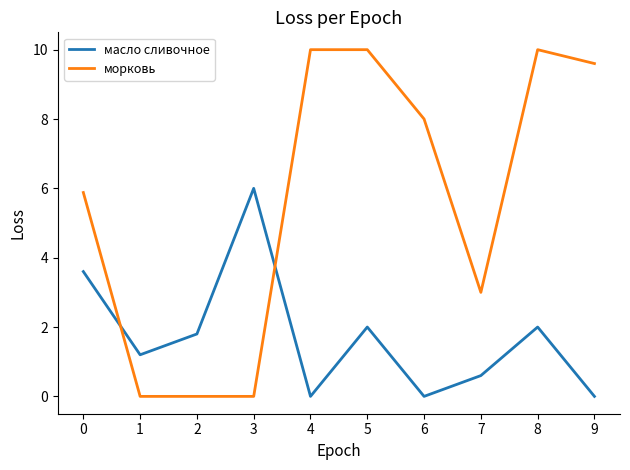

Reading left to right, what are all the values shown in this chart?

масло сливочное: 0=3.6	1=1.2	2=1.8	3=6.0	4=0.0	5=2.0	6=0.0	7=0.6	8=2.0	9=0.0
морковь: 0=5.9	1=0.0	2=0.0	3=0.0	4=10.0	5=10.0	6=8.0	7=3.0	8=10.0	9=9.6